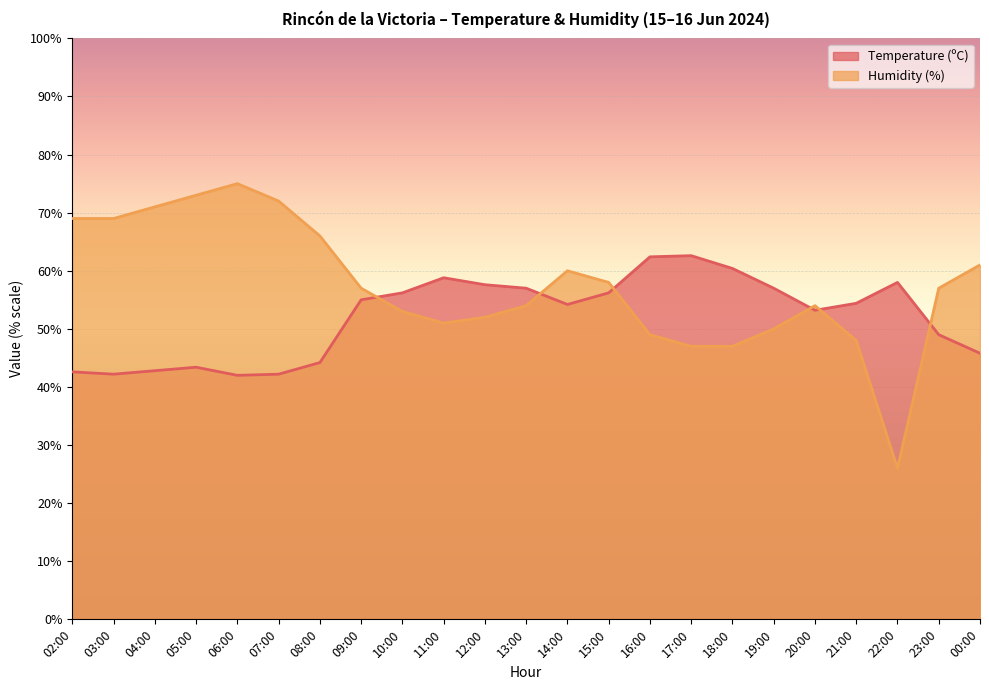

What is the sum of all Humidity (%) values?

1319.0